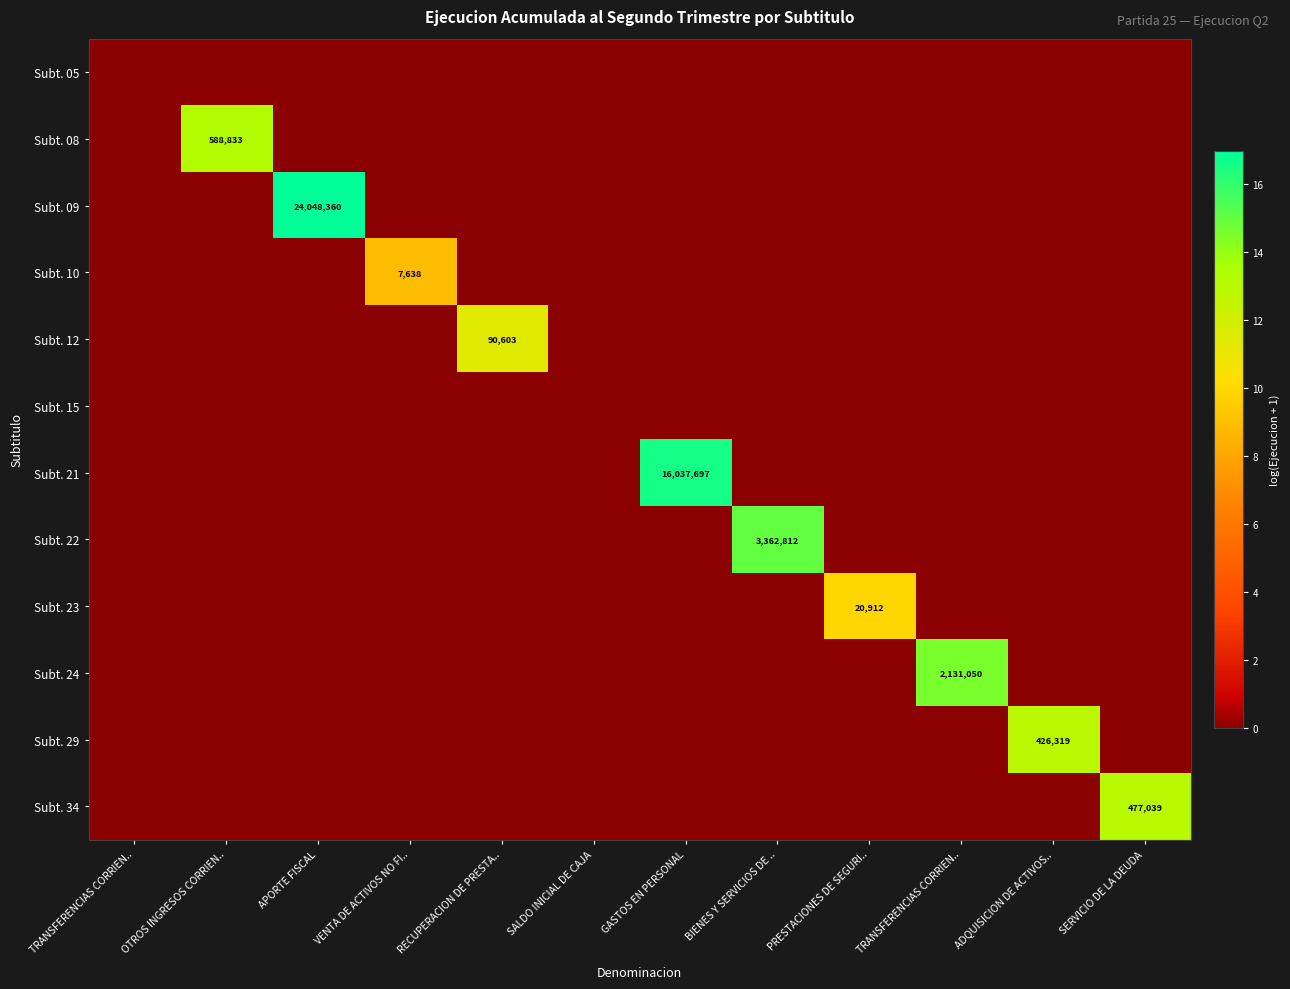

The value of Subt. 08 at OTROS INGRESOS CORRIEN.. is 19.4. True or false?

False